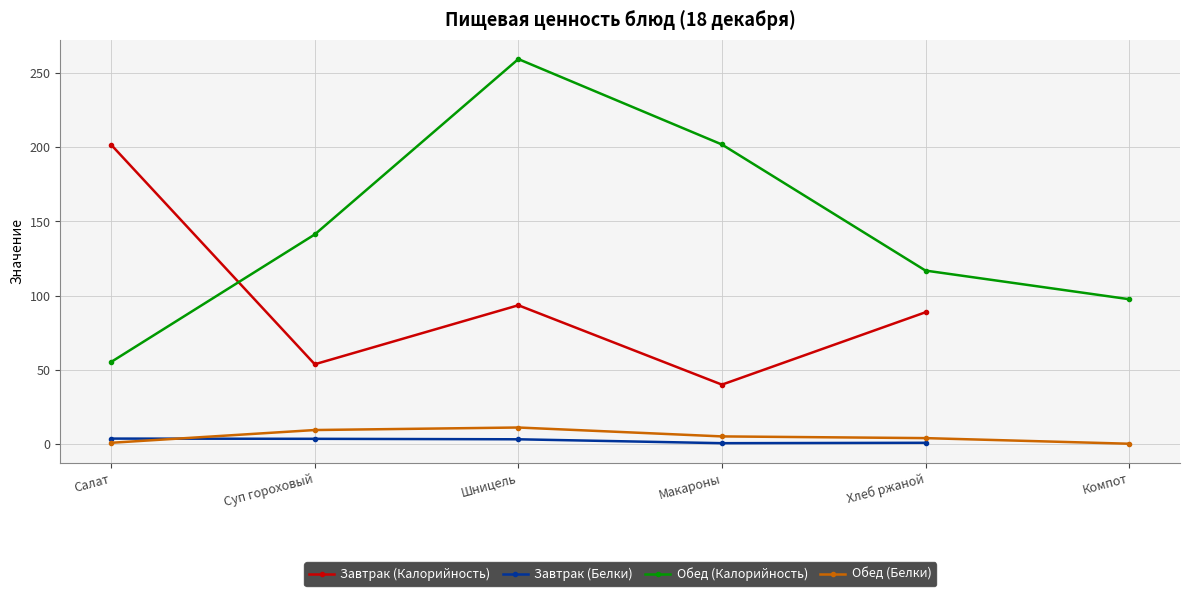

Which series has the largest total across all categories?

Обед (Калорийность)